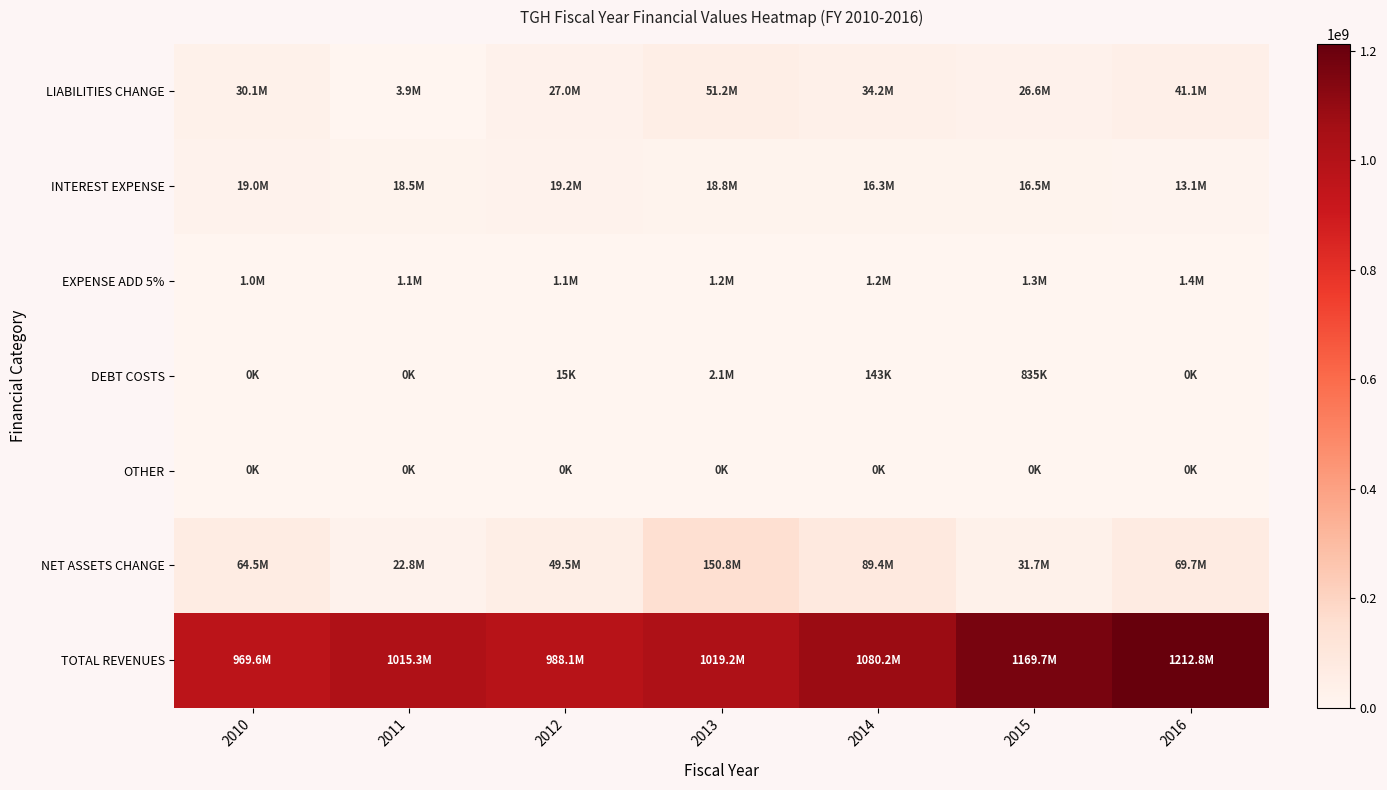

Reading right to left, extract all data points from this chart.

LIABILITIES CHANGE: 2016=41085151	2015=26557430	2014=34198664	2013=51183689	2012=27012090	2011=3855402	2010=30144074
INTEREST EXPENSE: 2016=13099475	2015=16496022	2014=16336401	2013=18829853	2012=19154570	2011=18541482	2010=18965544
EXPENSE ADD 5%: 2016=1353678	2015=1289217	2014=1227826	2013=1169358	2012=1113674	2011=1060642	2010=1010135
DEBT COSTS: 2016=0	2015=835117	2014=143436	2013=2129701	2012=15000	2011=0	2010=0
OTHER: 2016=0	2015=0	2014=0	2013=0	2012=0	2011=0	2010=0
NET ASSETS CHANGE: 2016=69705085	2015=31699761	2014=89396858	2013=150826737	2012=49491651	2011=22807333	2010=64505392
TOTAL REVENUES: 2016=1212750244	2015=1169672587	2014=1080208512	2013=1019212423	2012=988130185	2011=1015289214	2010=969628834